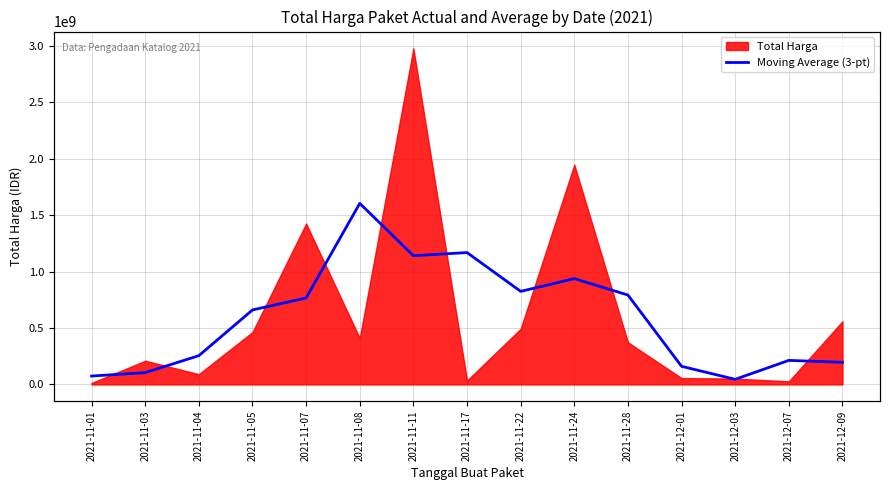

What is the minimum value shown in the chart?

45055266.7